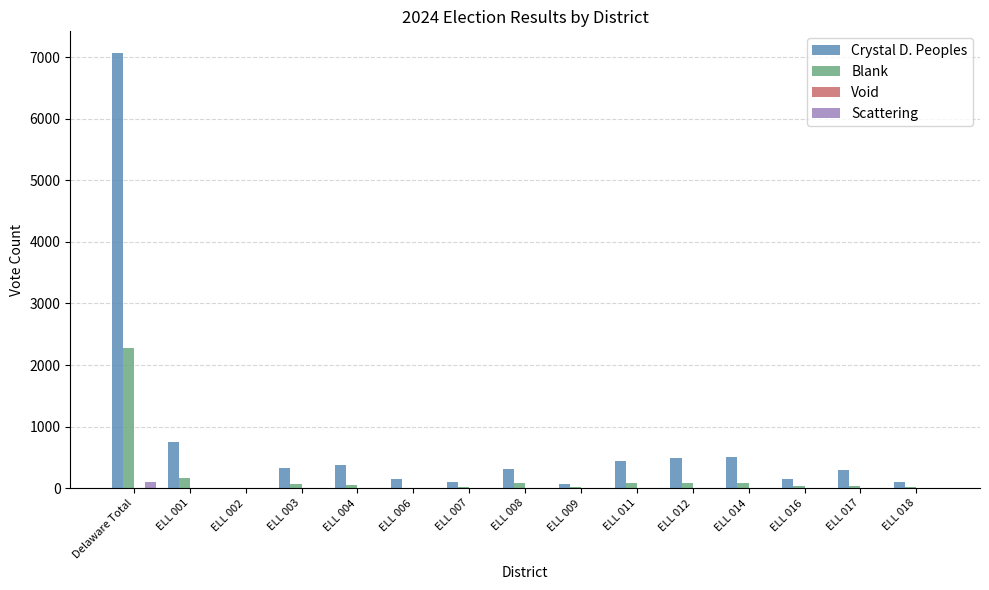

At which category is the sum across all series the highest?

Delaware Total